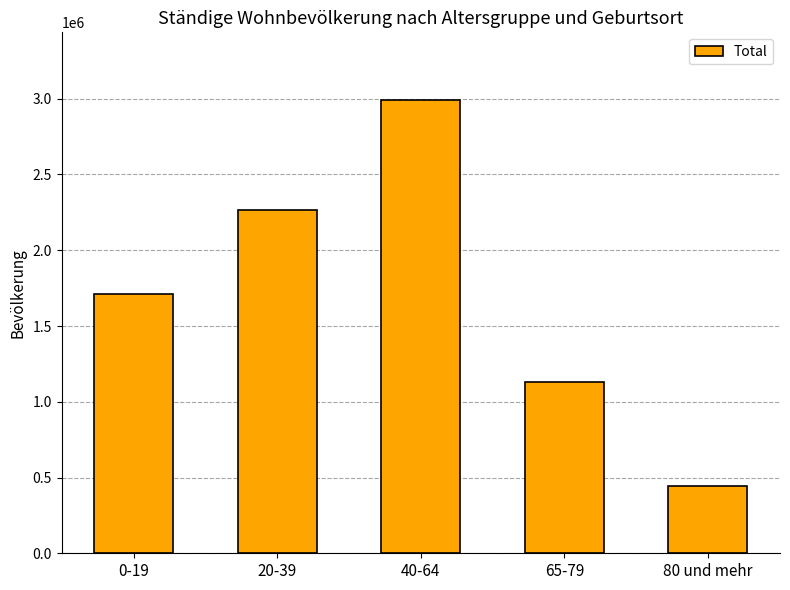

What is the difference between the maximum and second lowest values?

1856190